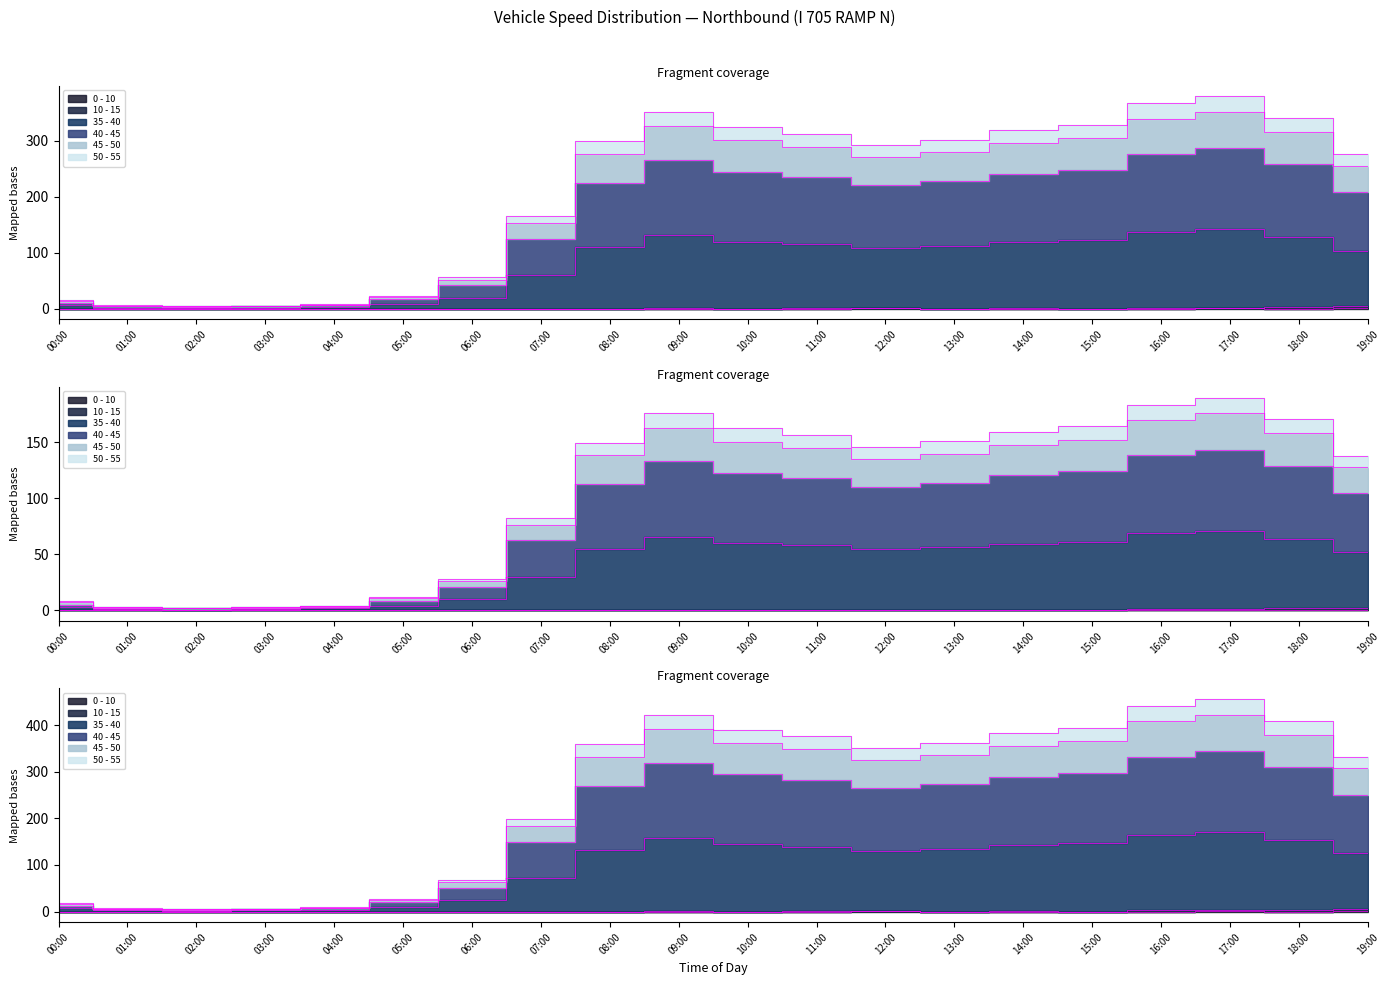

The 40 - 45 series shows 5.7 at 03:00. True or false?

False